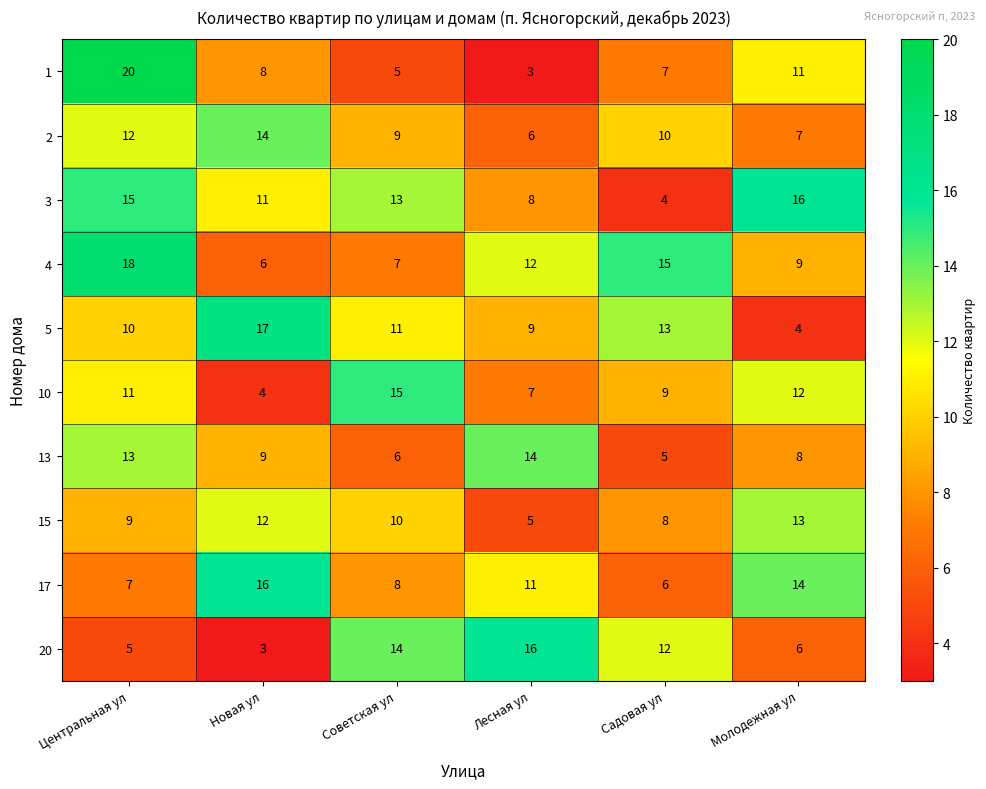

At which category is the sum across all series the highest?

Центральная ул